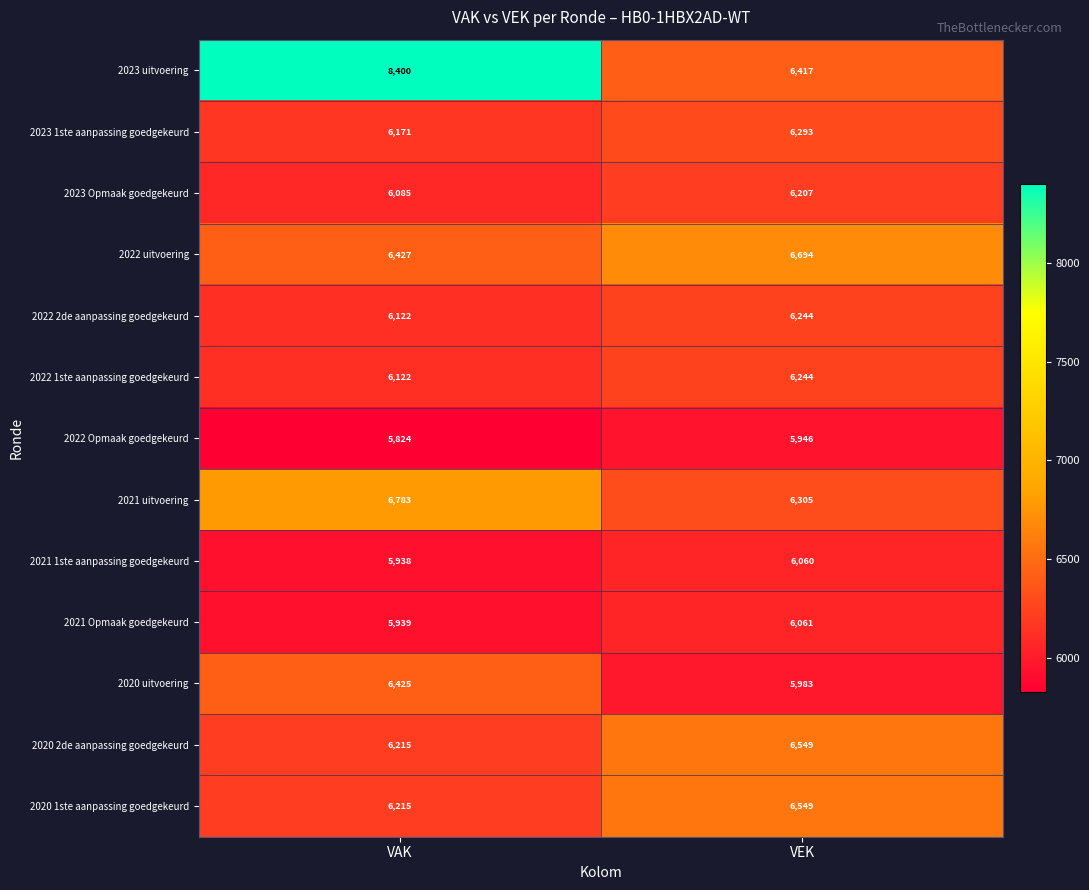

What is the approximate value of 2020 1ste aanpassing goedgekeurd at VAK, to the nearest 5?

6215